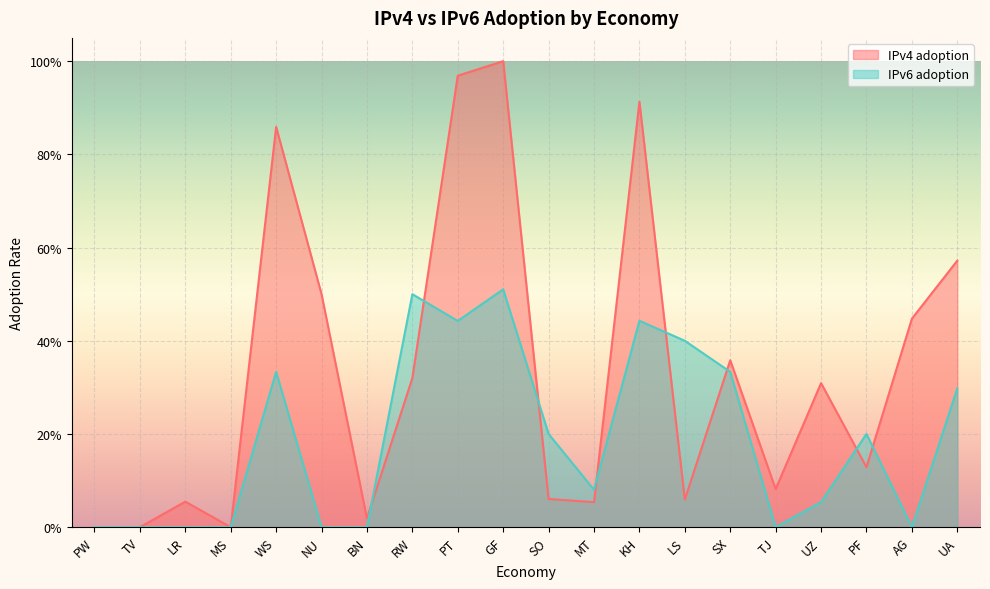

The IPv6 adoption series shows 0.0 at UZ. True or false?

False